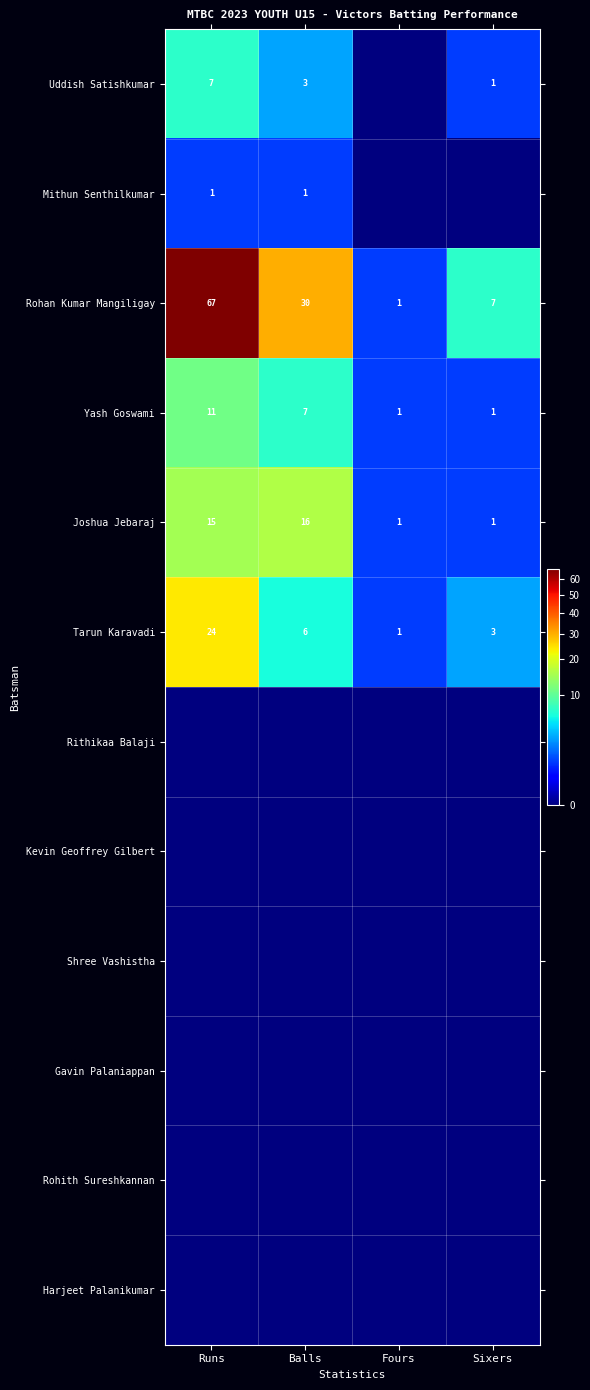

What is the difference between the maximum and minimum values in the Joshua Jebaraj series?

15